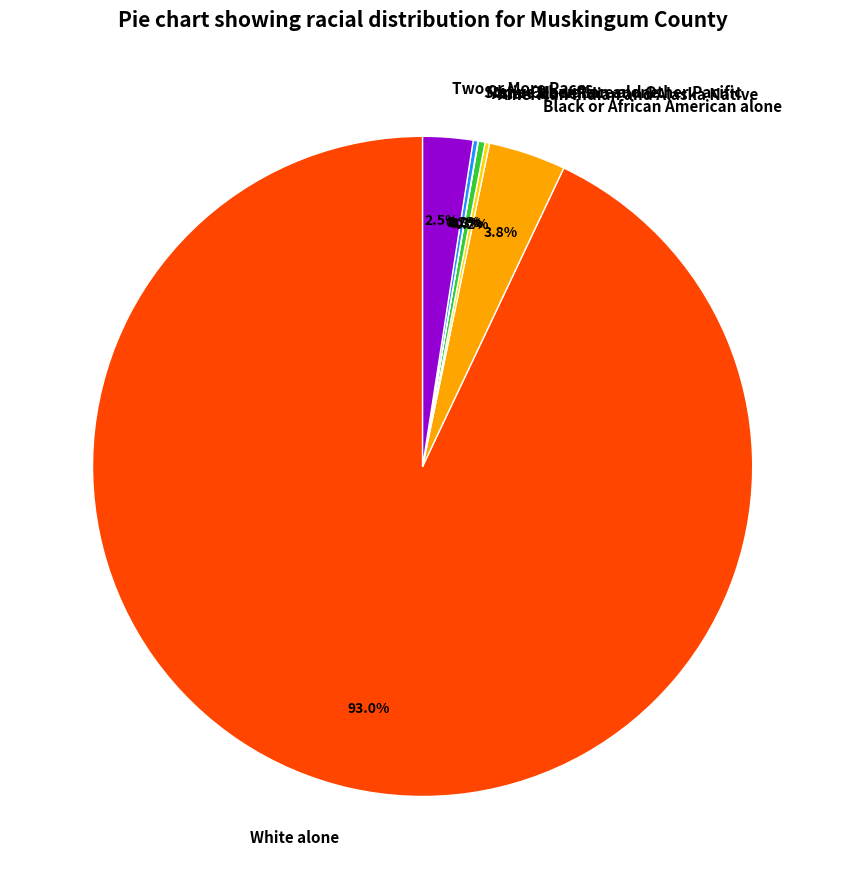

To the nearest percent, what is the average slice percentage?

14%